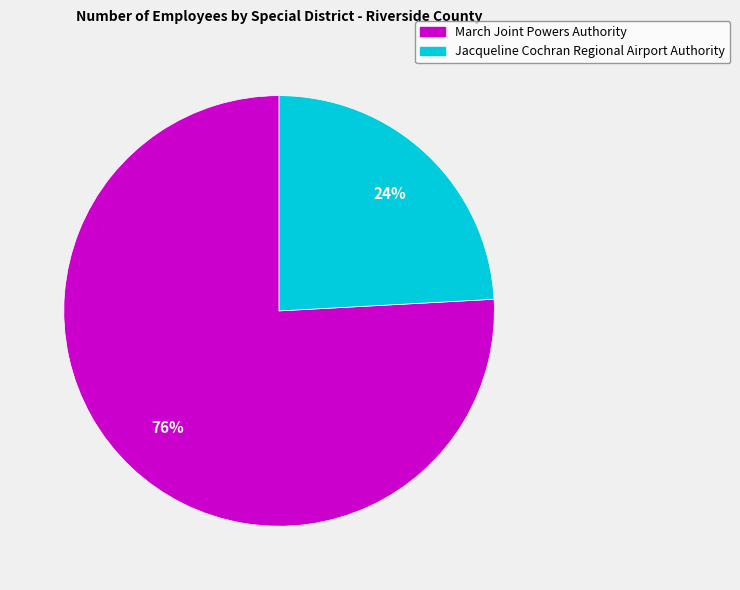

Is there a majority slice in this chart?

Yes